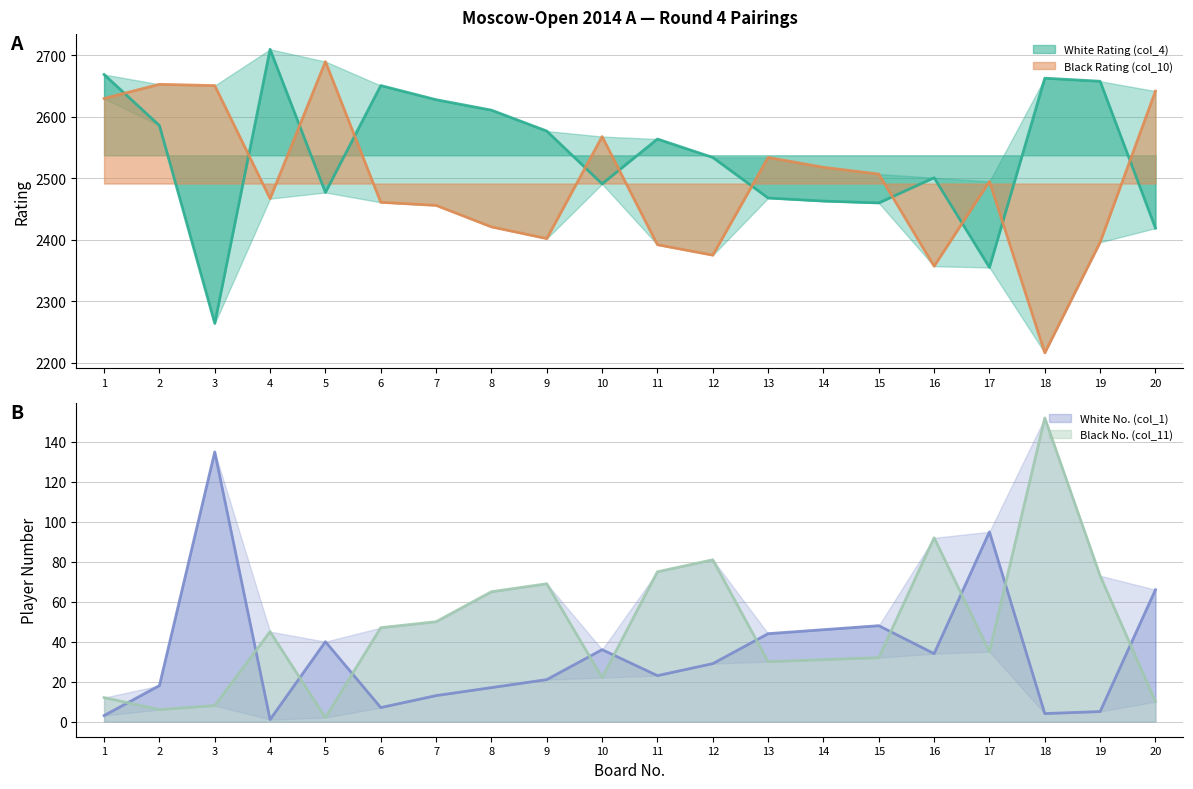

What is the average value of the White Rating (col_4) series?

2537